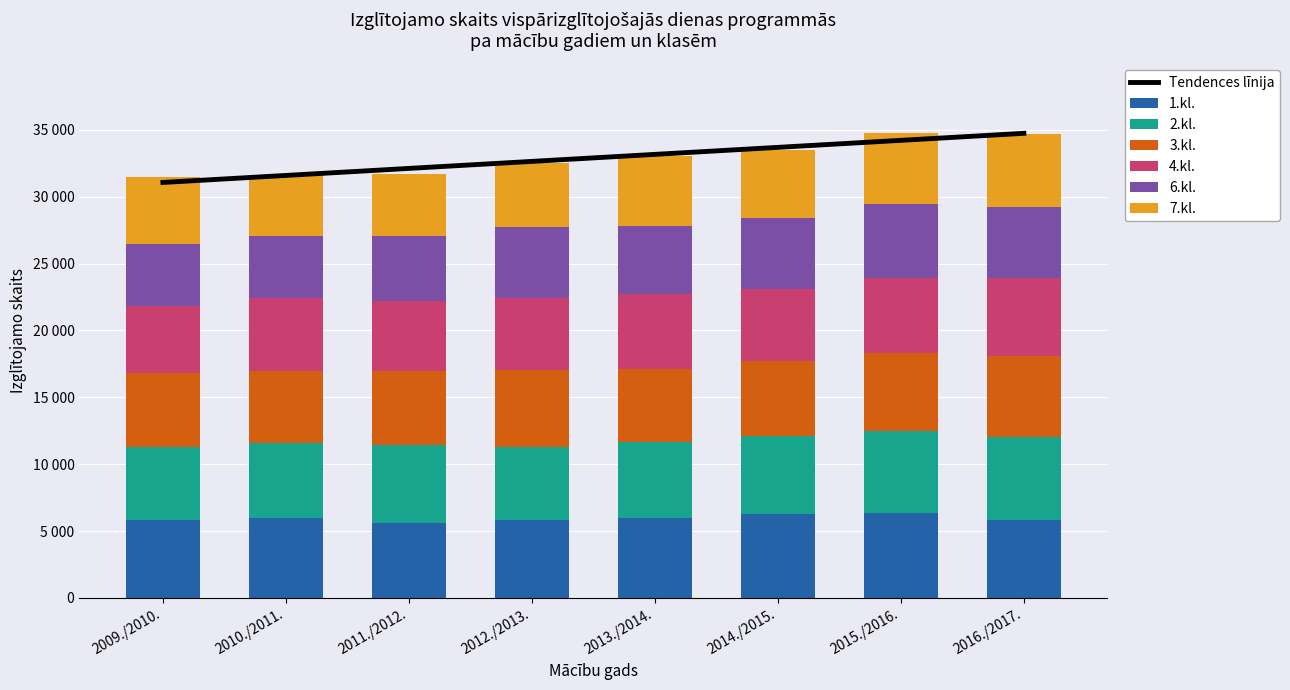

What position from the left is 2015./2016.?

7